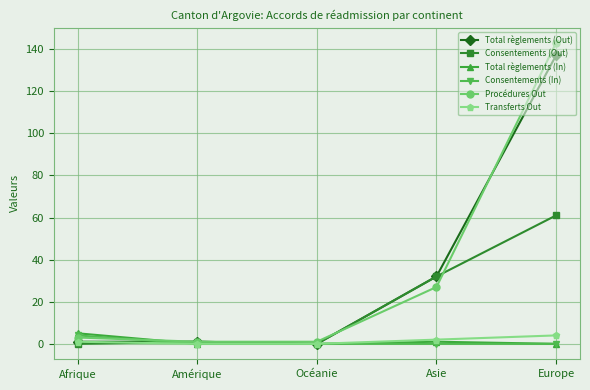

How many data points does each series have?

5